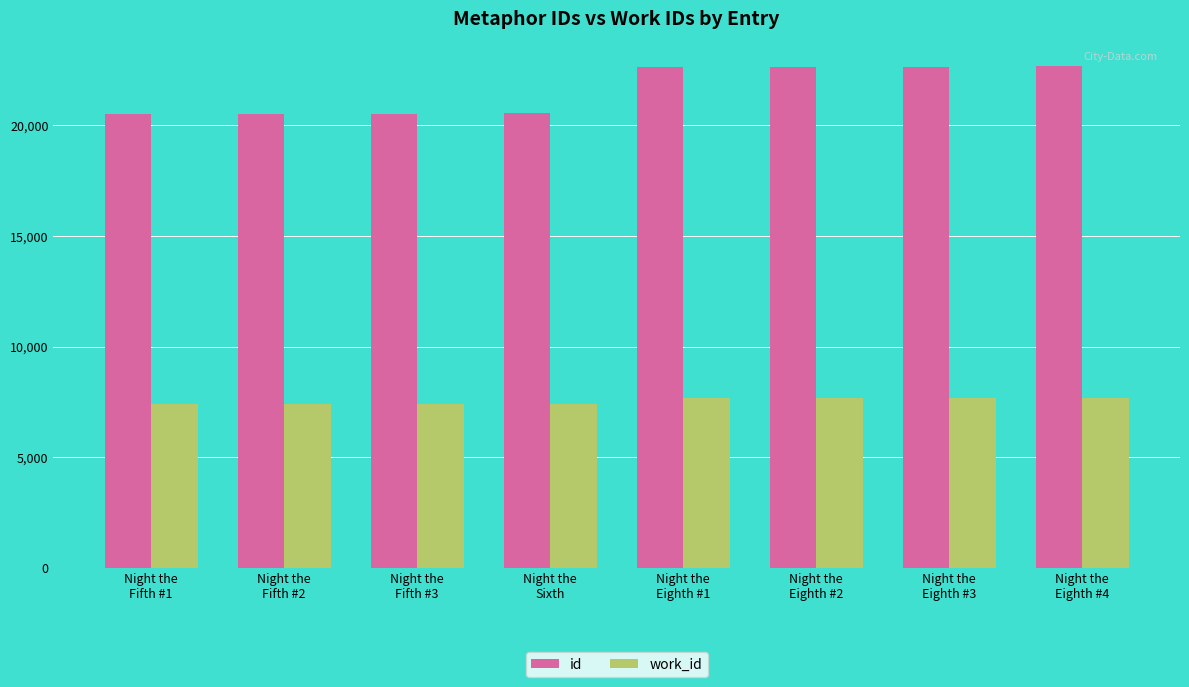

What are all the series names shown in the legend?

id, work_id